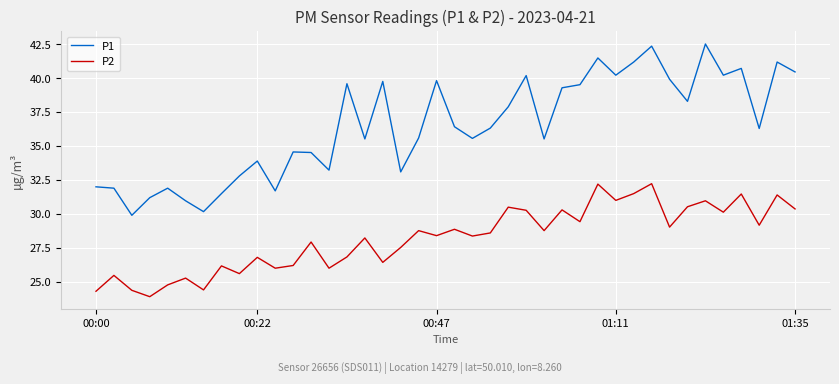

Which series has the largest total across all categories?

P1